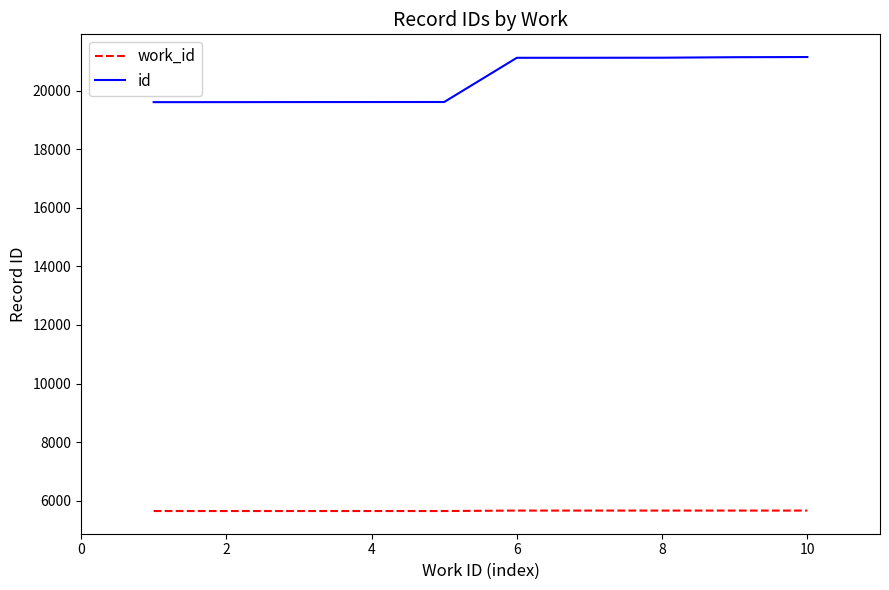

List the series in order of their peak value, lowest first.

work_id, id